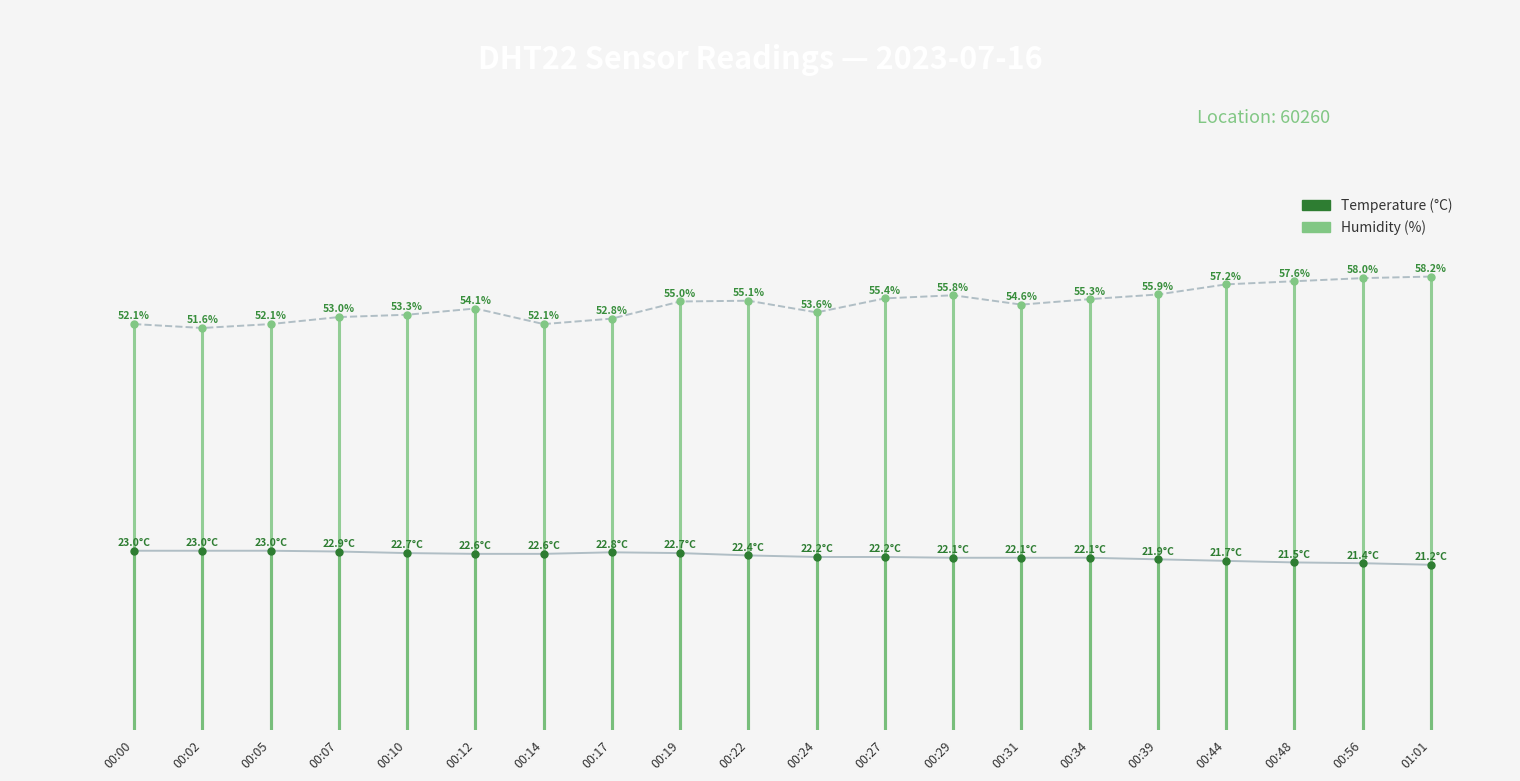

True or false: temperature has a value of 10.7 at 00:00.

False